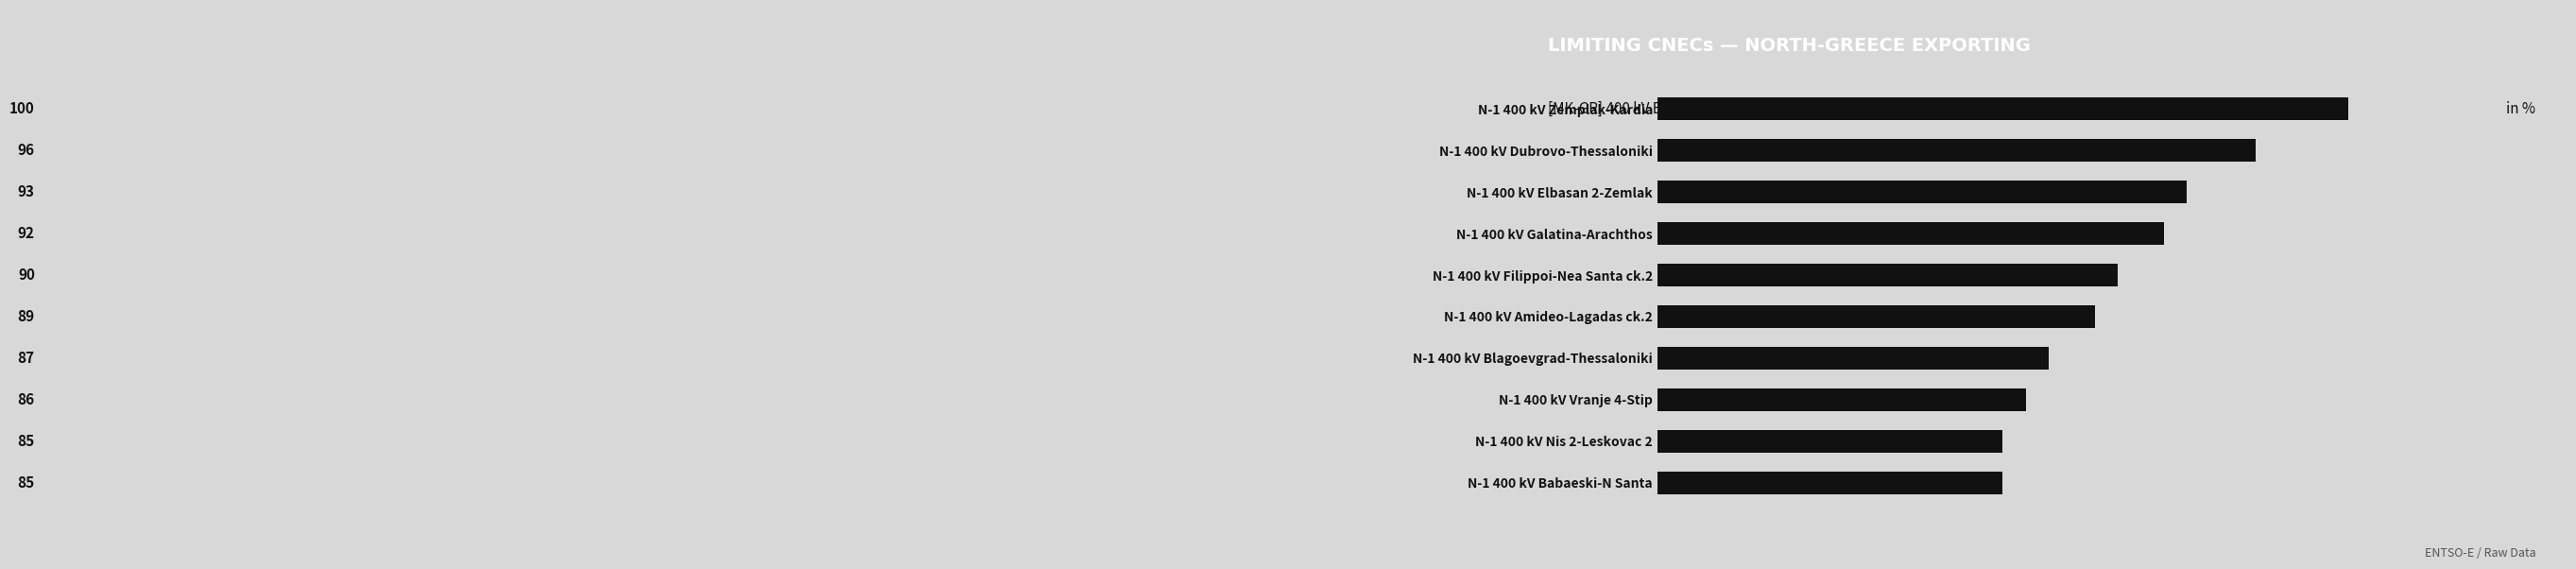

What is the sum of all values?

903